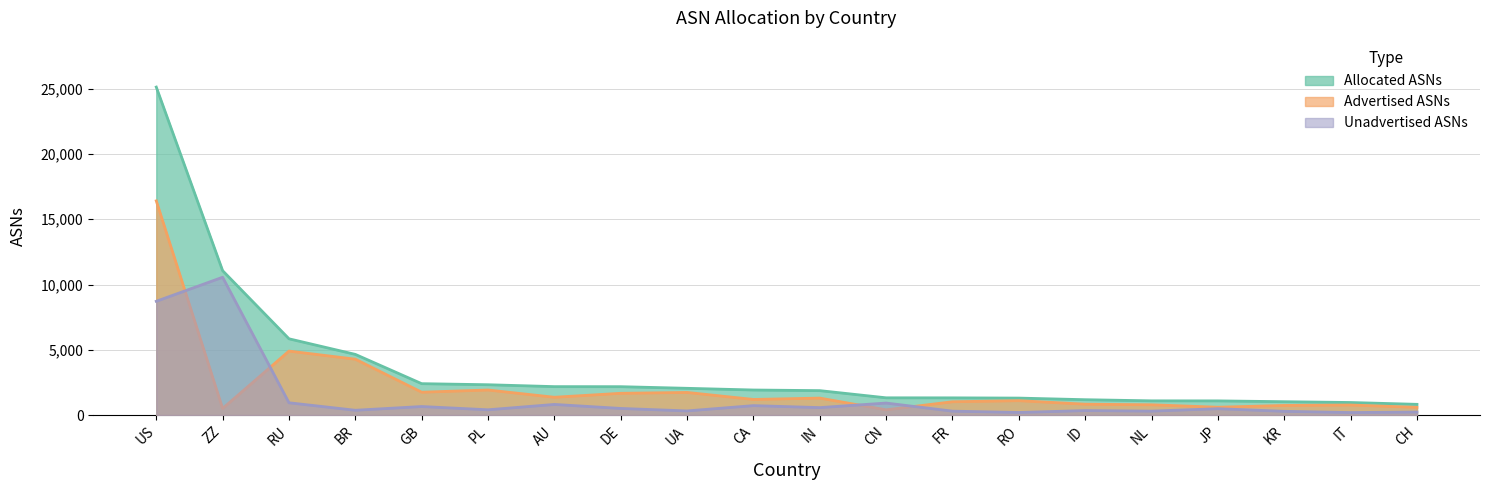

The Advertised ASNs series shows 342 at IT. True or false?

False